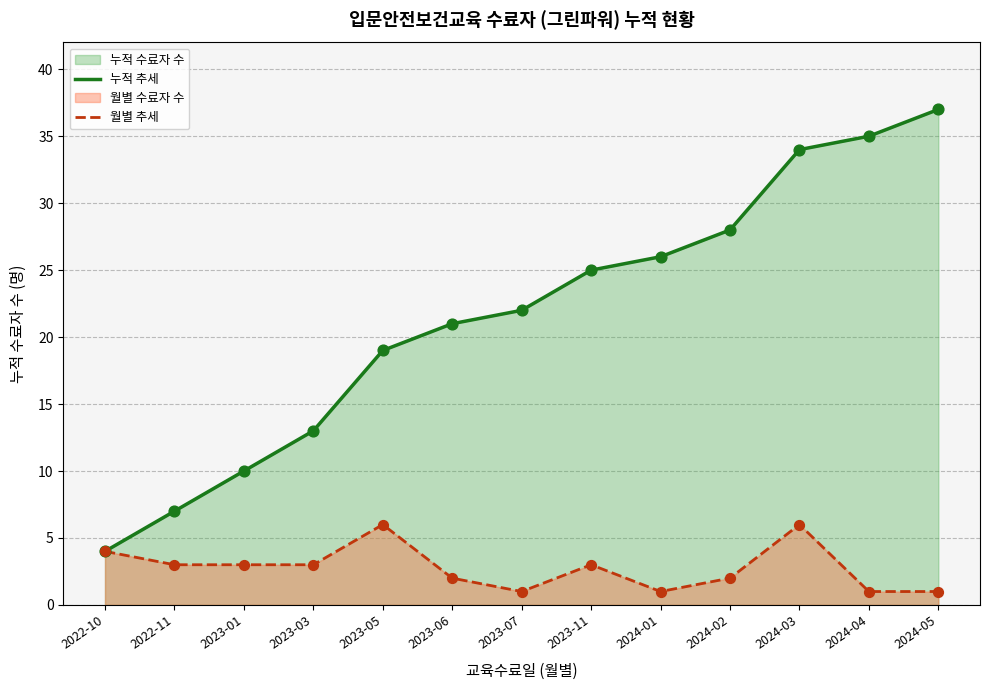

What is the total value across all series at 2024-02?

30